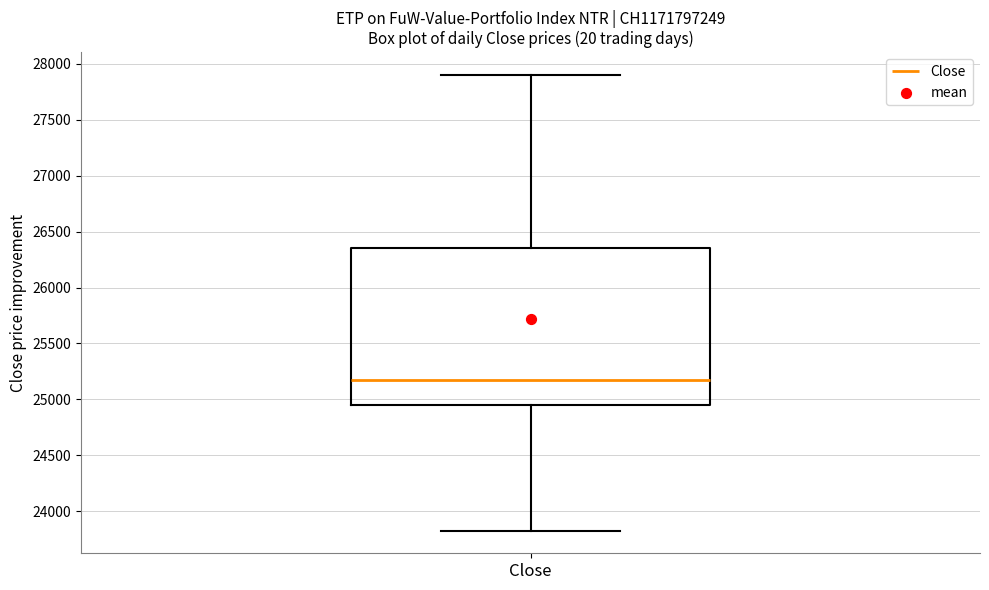

Read this box plot against the y-axis: the position of the median line, the range covered by the box, and the ends of both whiskers. The values are not printed on the chart, so give them approximately, as read against the axis.

median 25200, box 24950 to 26350, whiskers 23850 to 27900